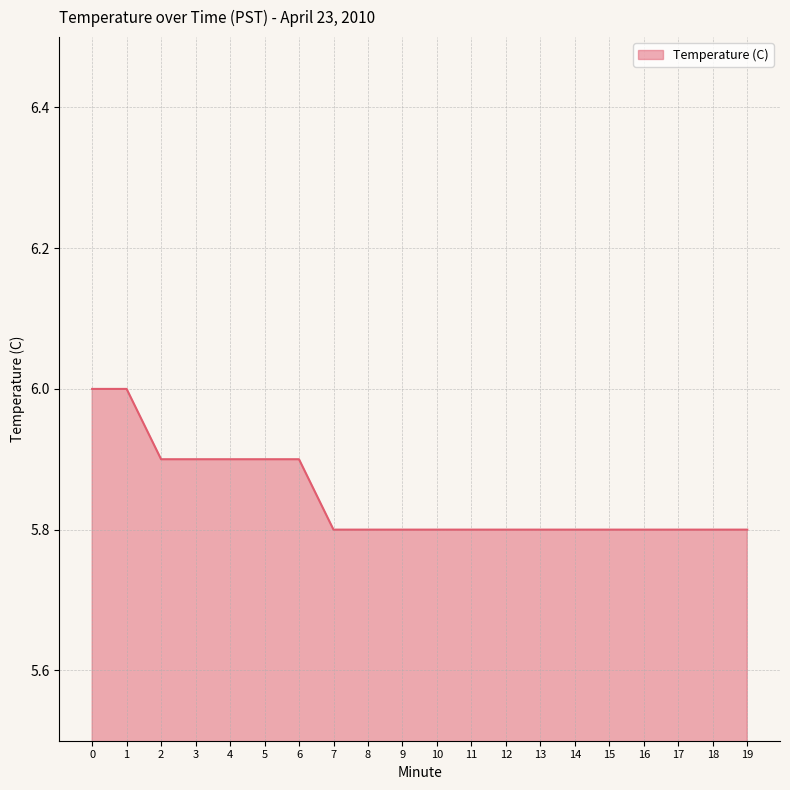

What value does the data have at 13?

5.8